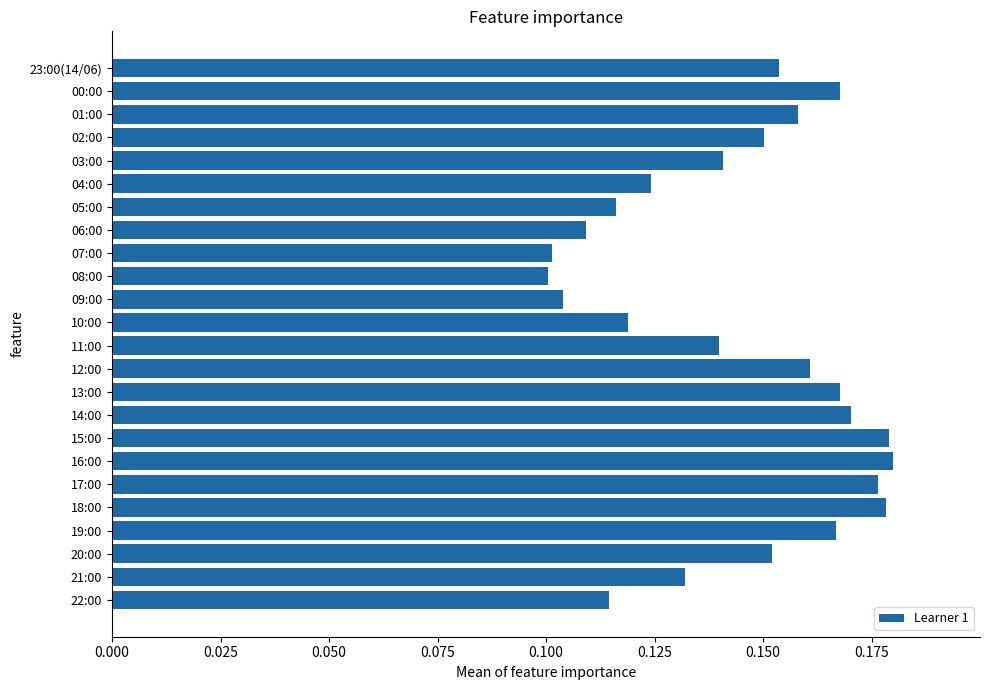

What is the sum of all values?

3.5